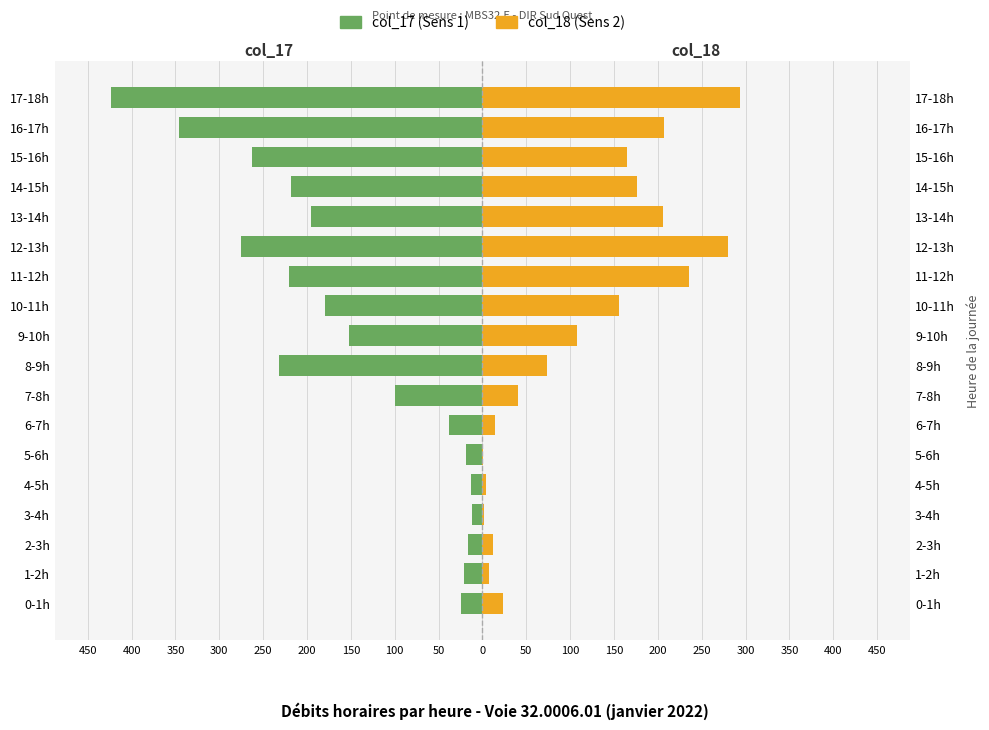

The value of col_17 (Sens 1) at 11-12h is -365. True or false?

False